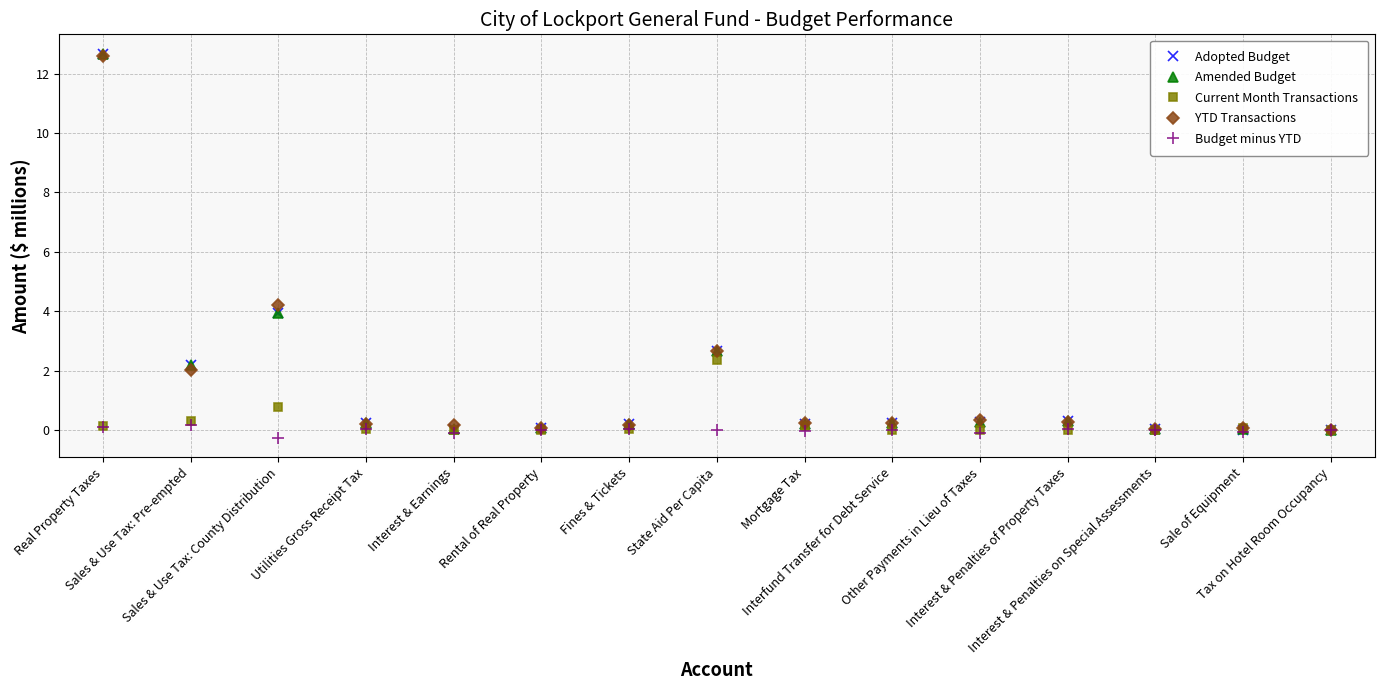

What position from the left is Interest & Penalties of Property Taxes?

12